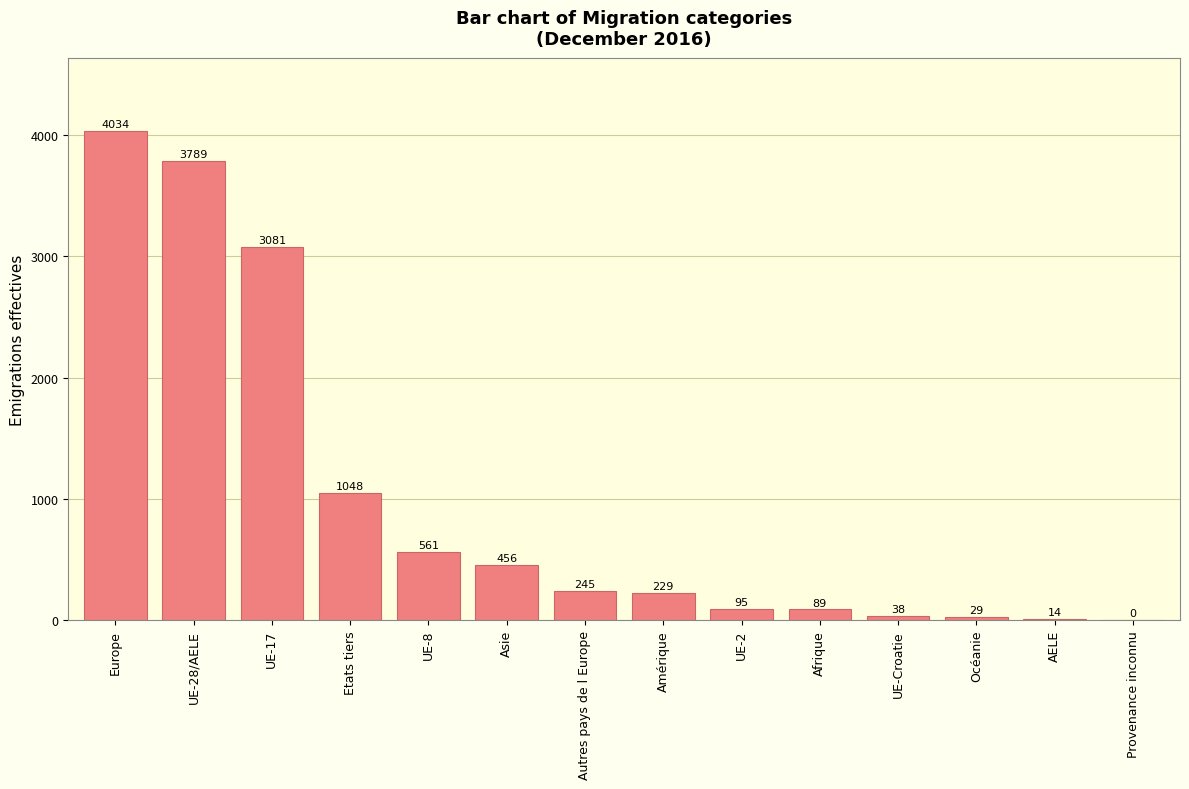

What is the sum of the values at Provenance inconnu and UE-Croatie?

38